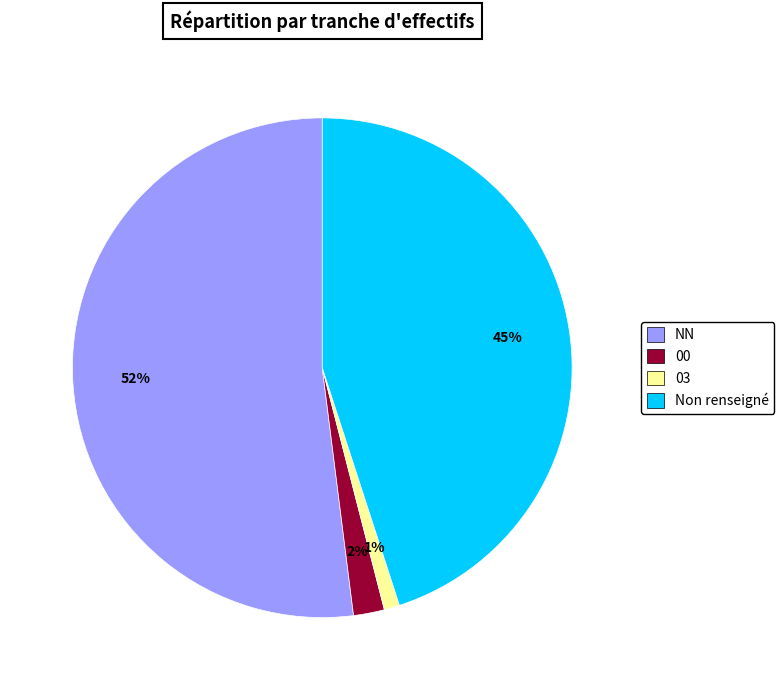

To the nearest percent, what is the average slice percentage?

25%